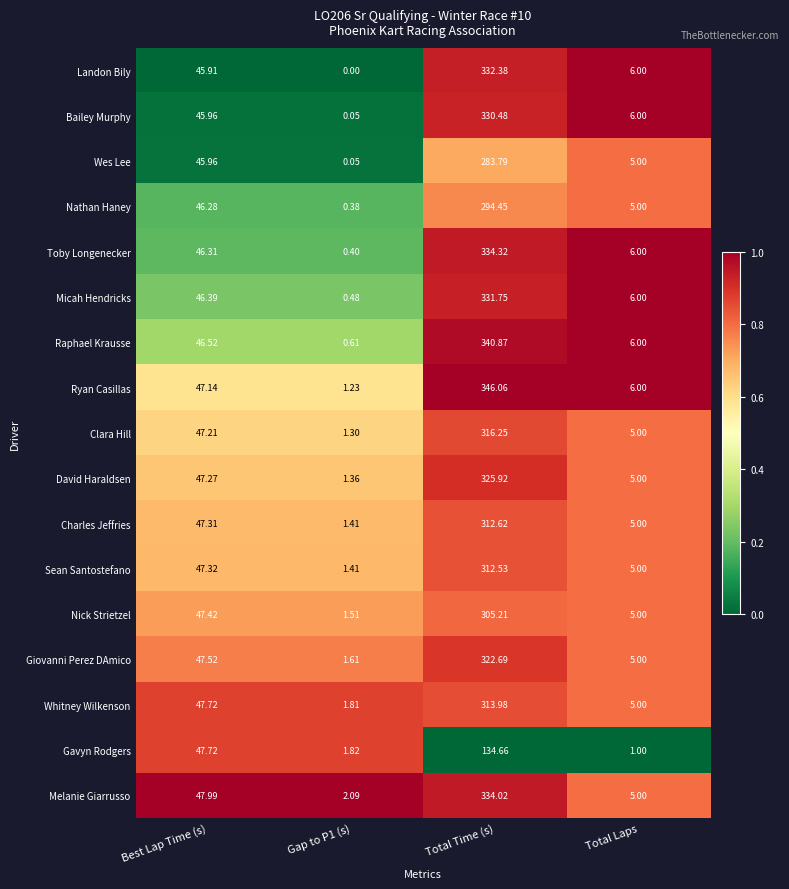

At which category is the sum across all series the highest?

Total Time (s)